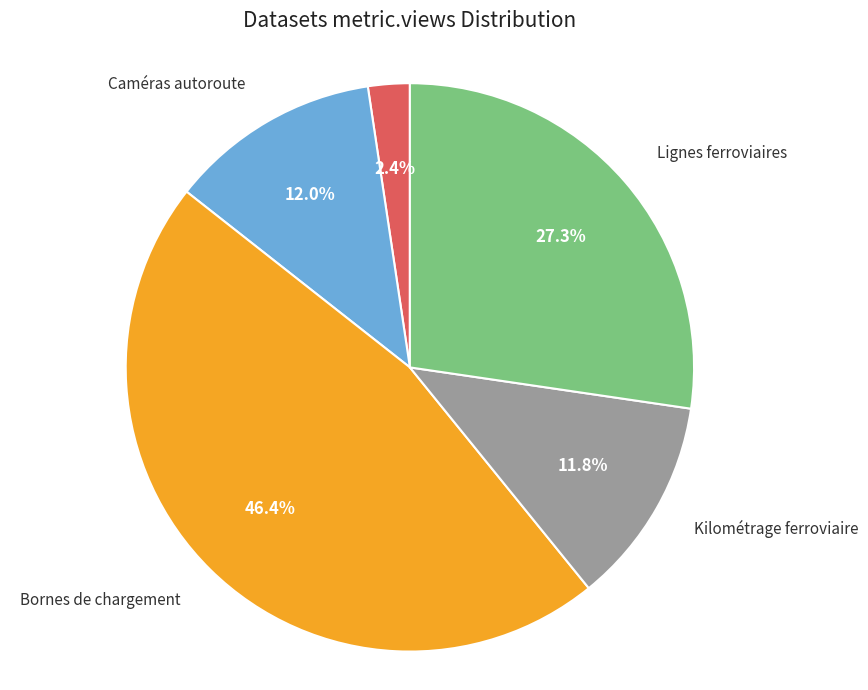

What is the smallest slice in the pie chart?

Tunnels autoroutier